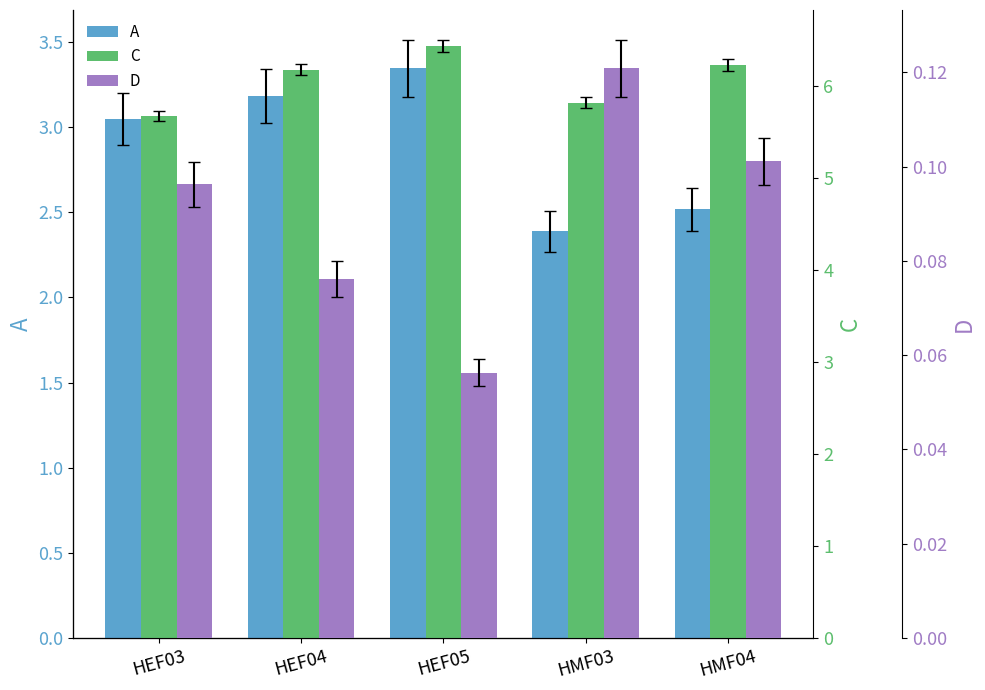

Which series has the widest spread of values?

A